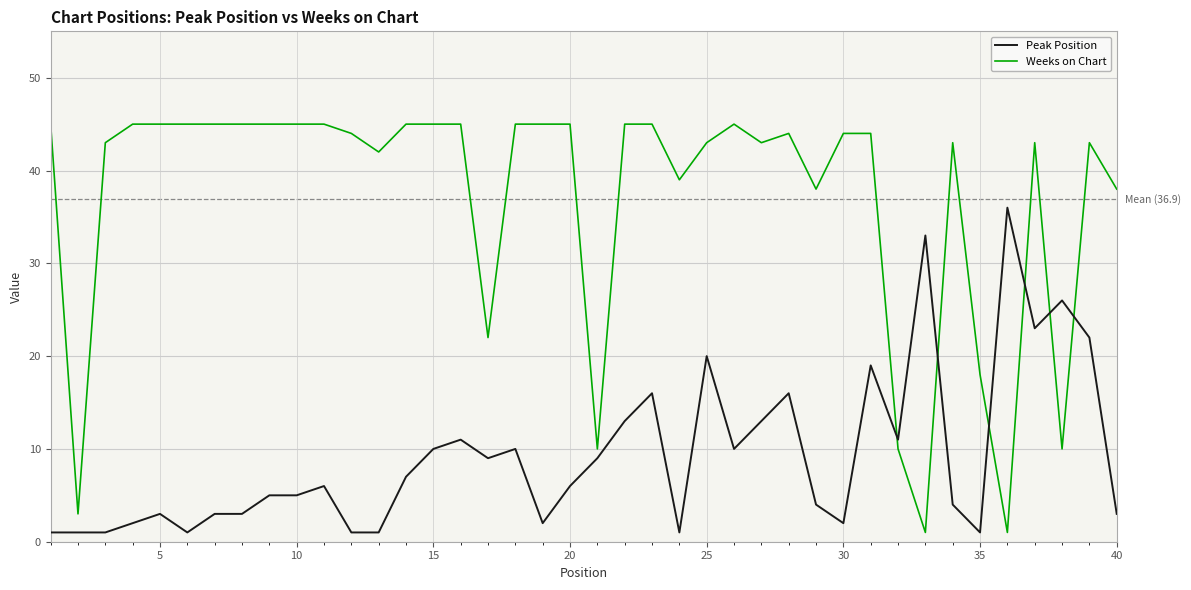

Rank the series by their average value, from lowest to highest.

Peak Position, Weeks on Chart